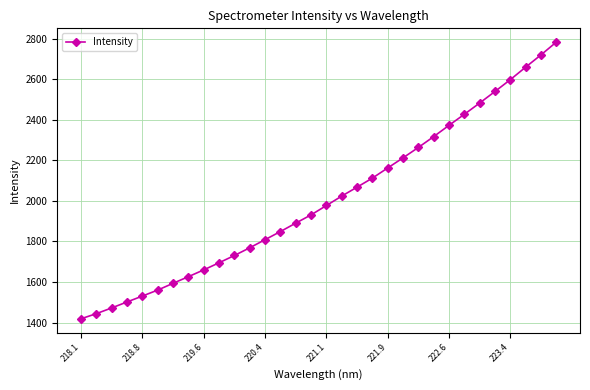

Does the chart have visible grid lines?

Yes